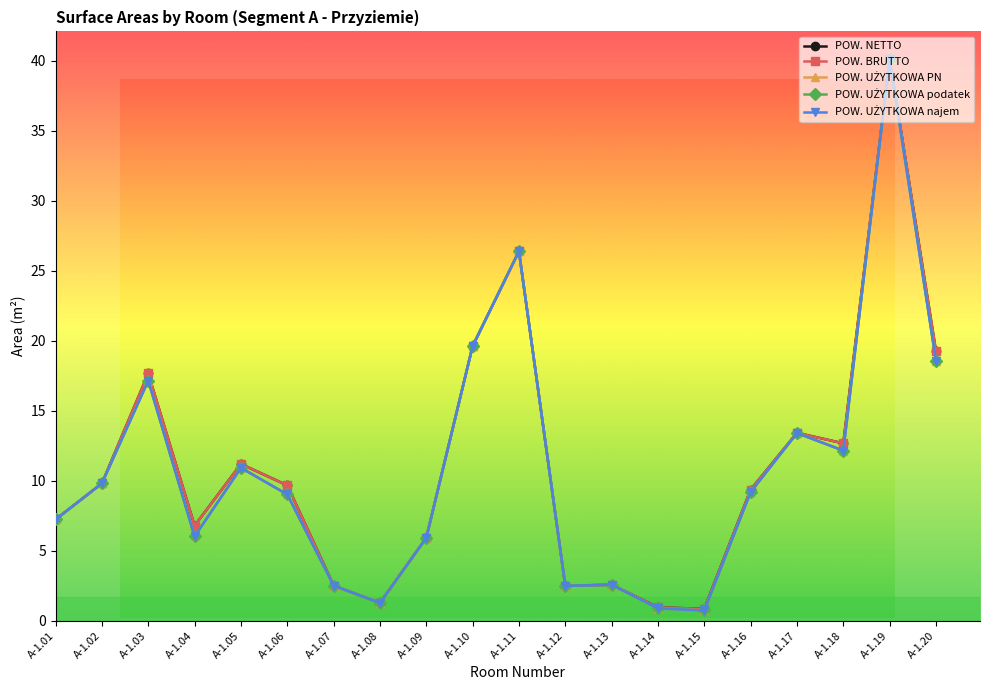

Does the chart have visible grid lines?

No